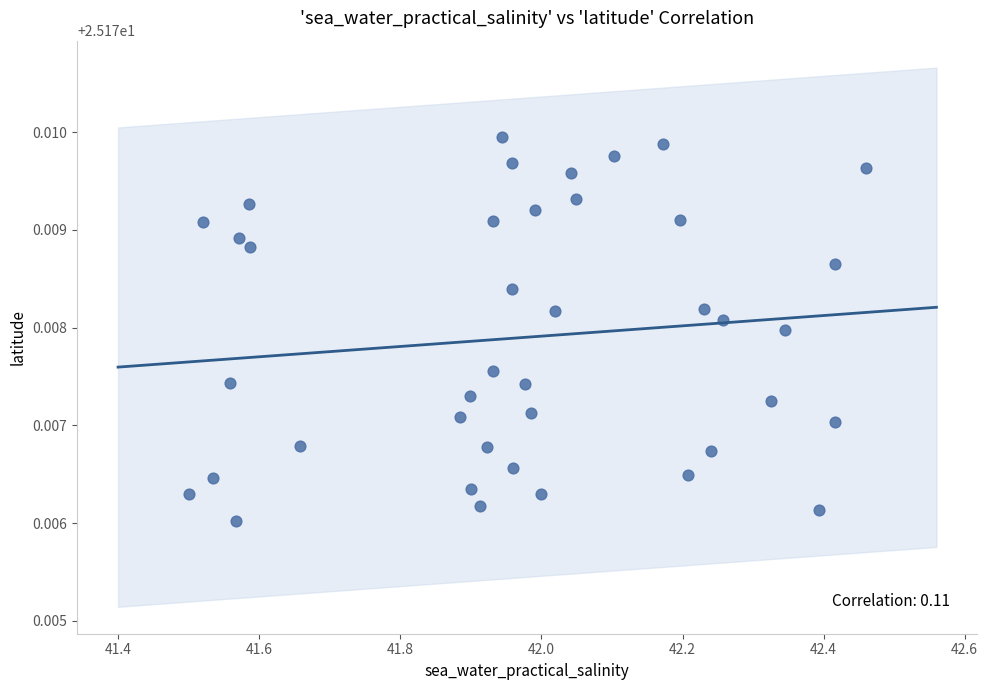

What is the range of X values (max minus min)?

1.0